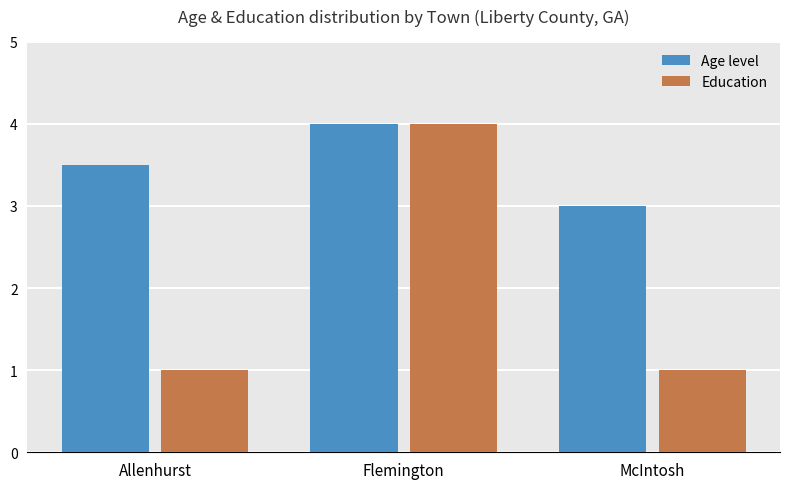

What is the difference between the maximum and minimum values in the Education series?

3.0